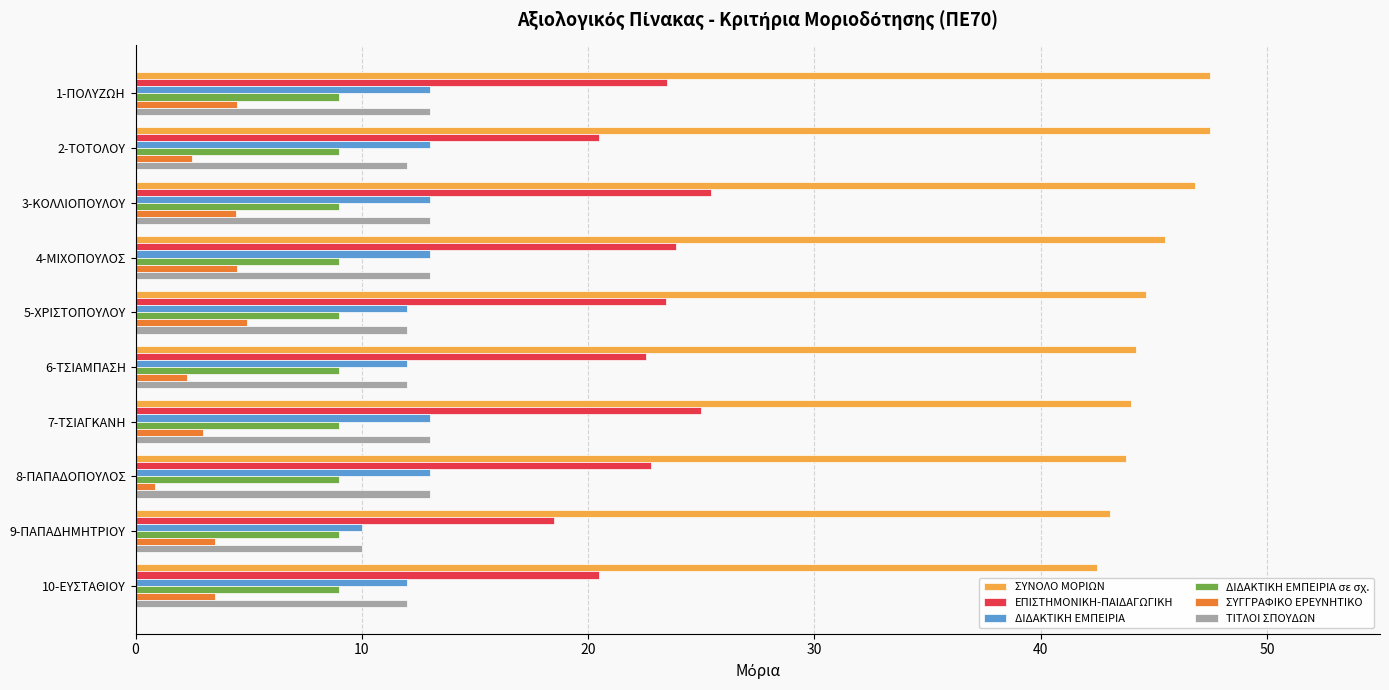

Count the number of data series in this chart.

6